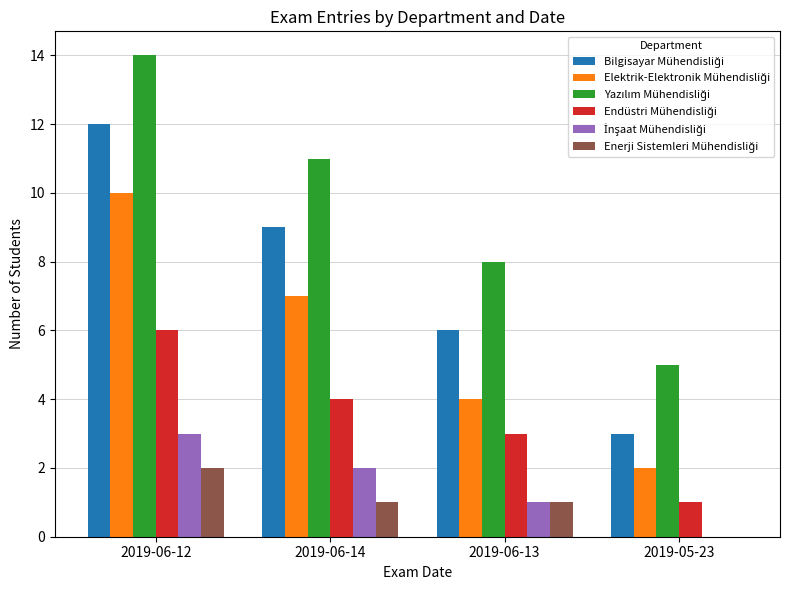

At which category is the sum across all series the highest?

2019-06-12